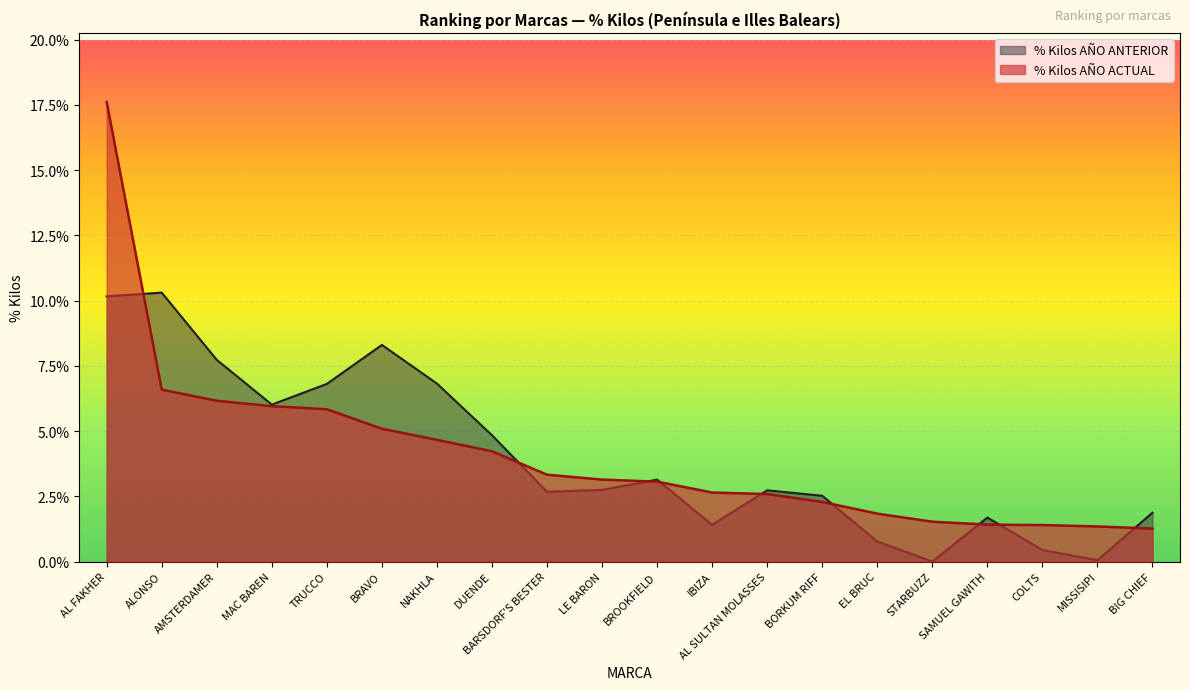

At how many categories does at least one series exceed 0?

20